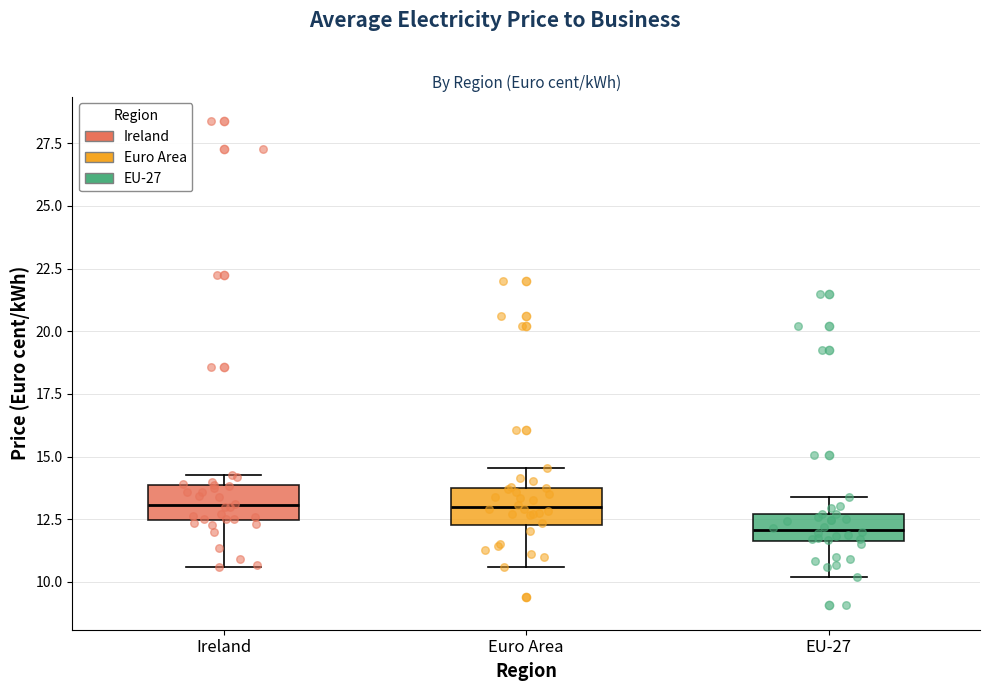

Reading left to right, transcribe this box plot: for each box, give where its median line is, the range the box spans, and where its two whiskers end, as read against the y-axis. The values are not printed on the chart, so give them approximately, as read against the axis.

Ireland: median 13.0, box 12.5 to 14.0, whiskers 10.5 to 14.5
Euro Area: median 13.0, box 12.5 to 13.5, whiskers 10.5 to 14.5
EU-27: median 12.0, box 11.5 to 12.5, whiskers 10.0 to 13.5